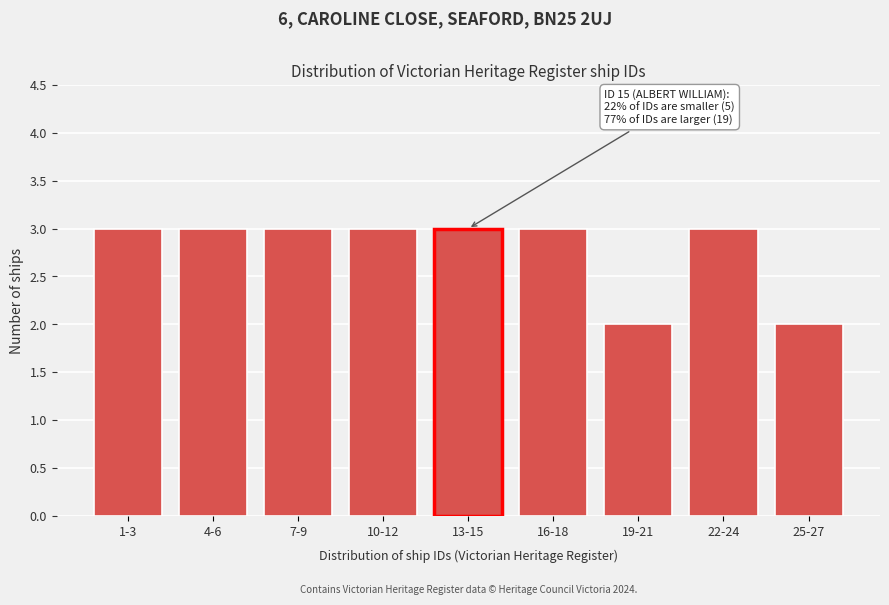

Reading right to left, list all the values displayed in this chart.

2	3	2	3	3	3	3	3	3